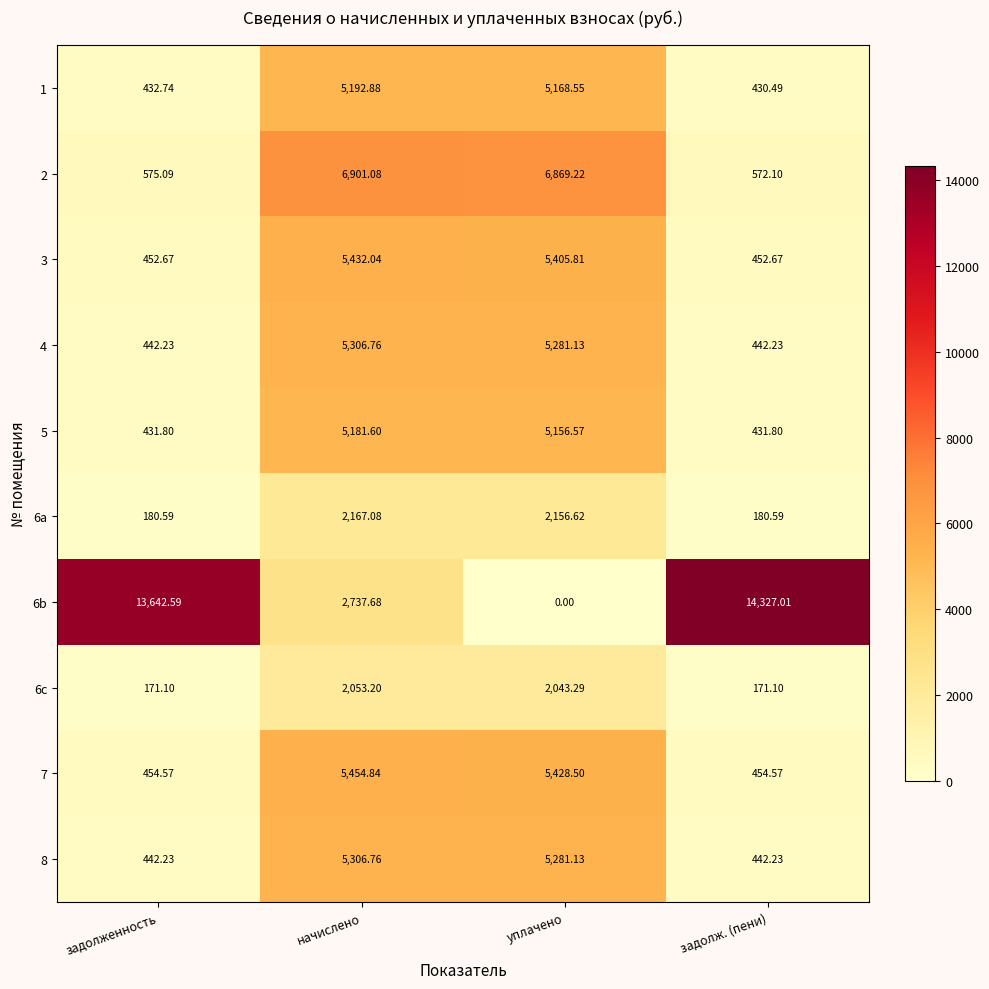

At which label does 7 first exceed 5428?

начислено